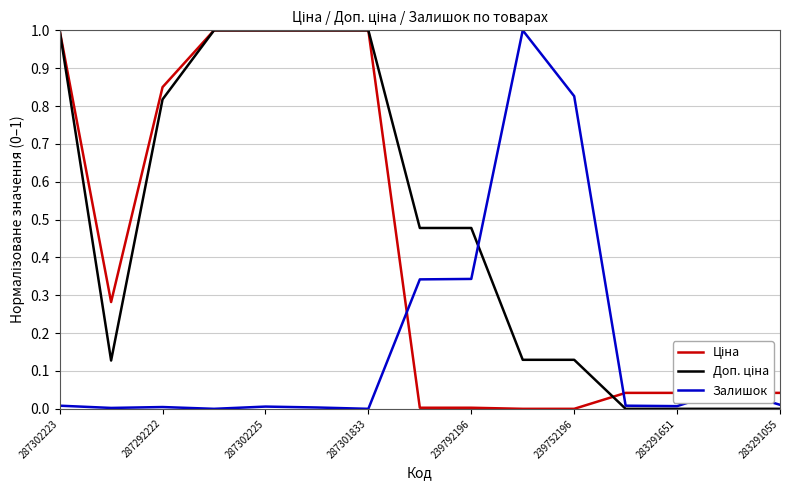

What is the greatest value displayed?

1.0